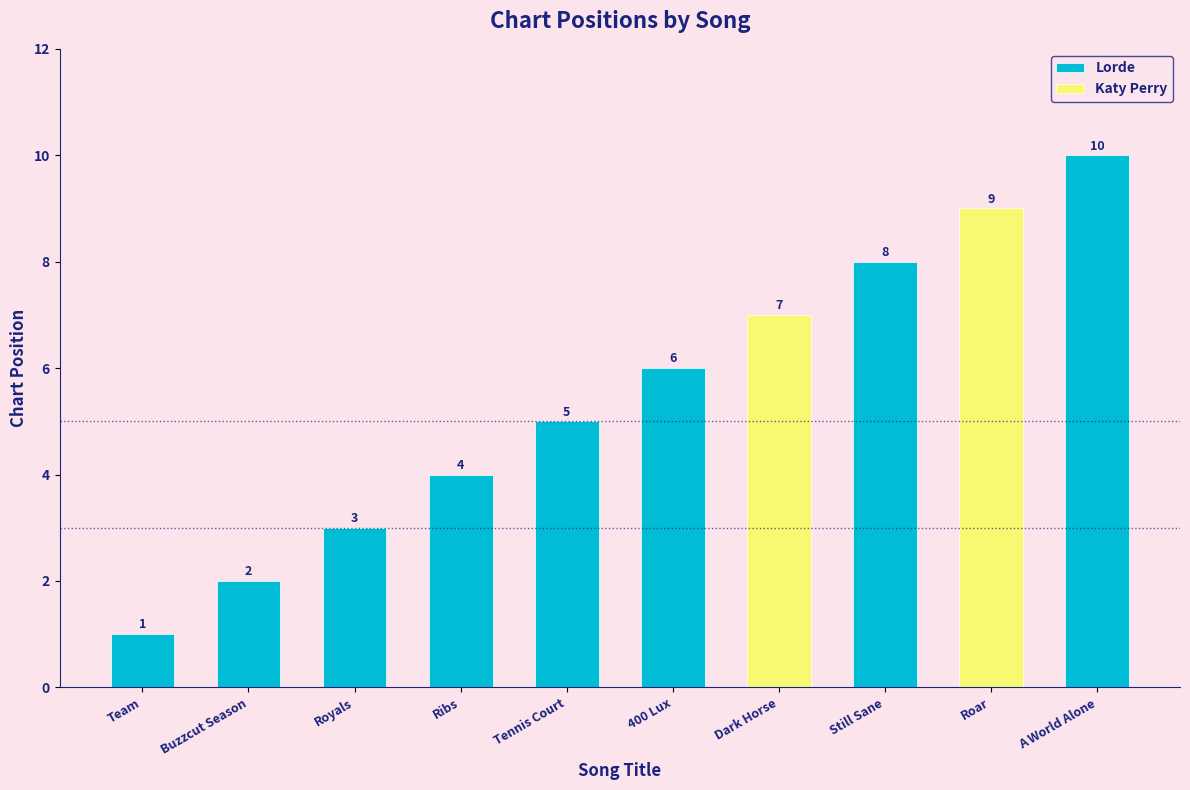

Does the chart contain stacked bars?

No